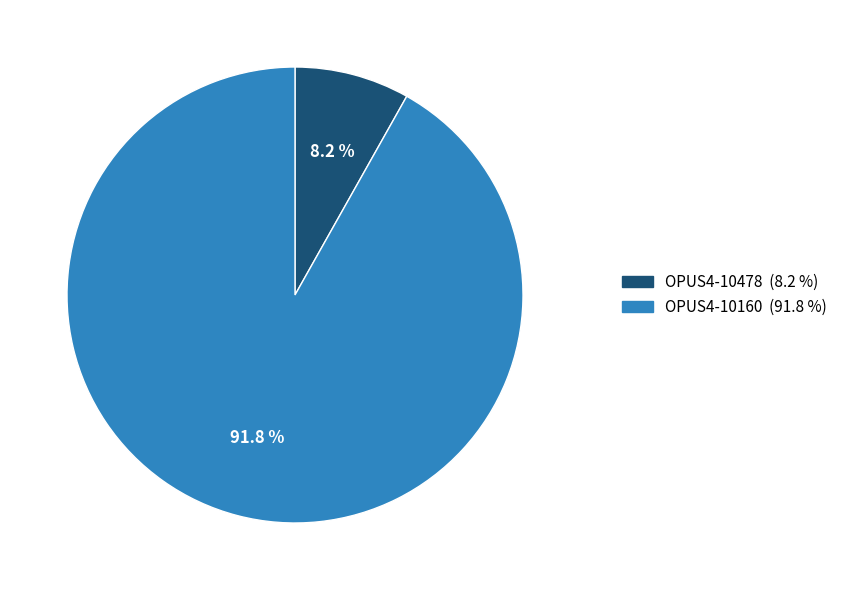

Is there a majority slice in this chart?

Yes